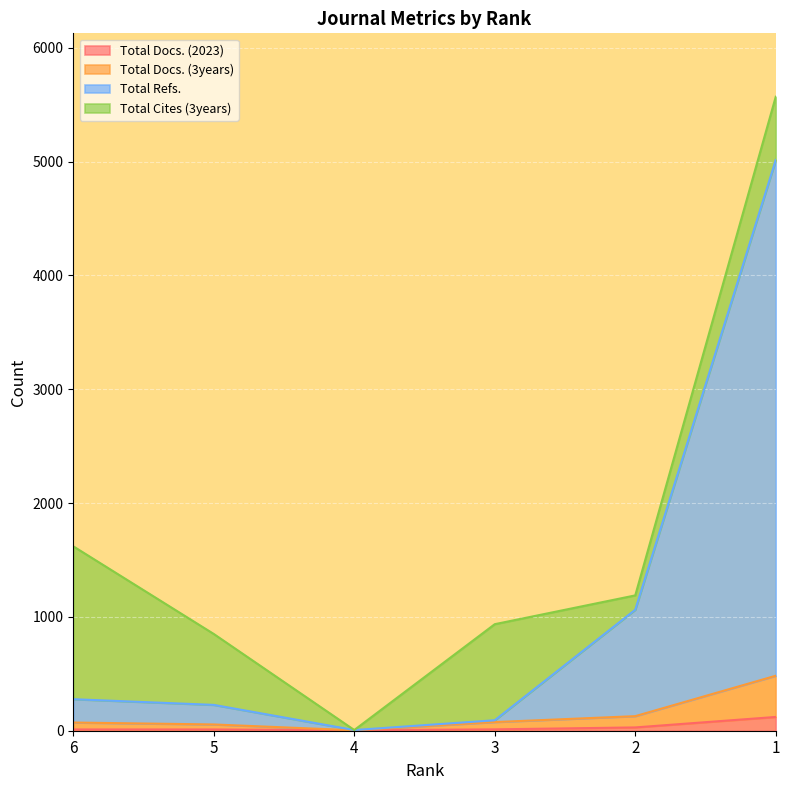

What is the sum of the Total Refs. values at 2 and 5?

1290